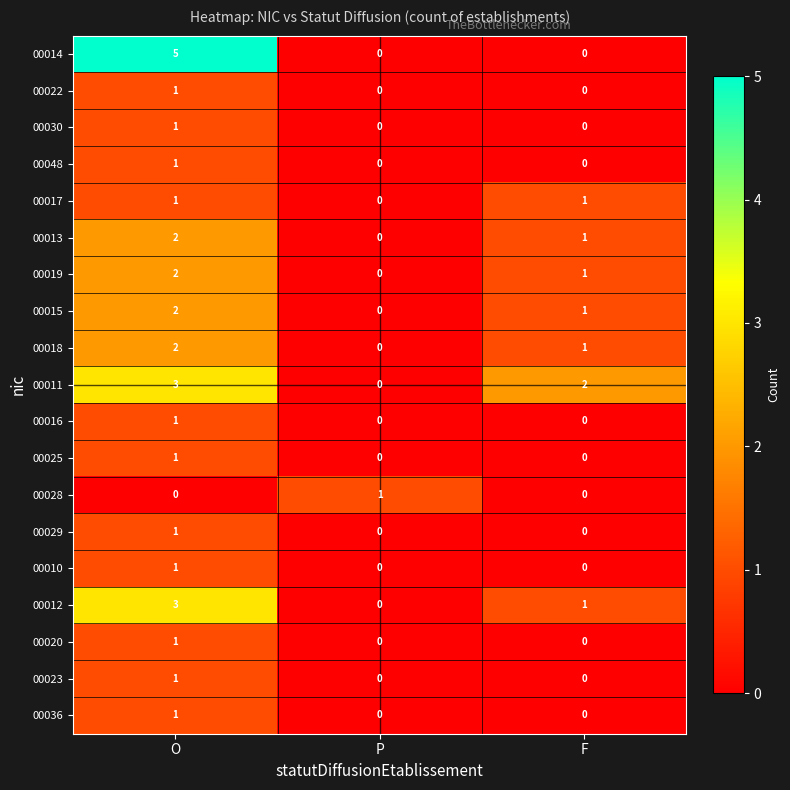

Where is 00011 nearest to the value 1?

P